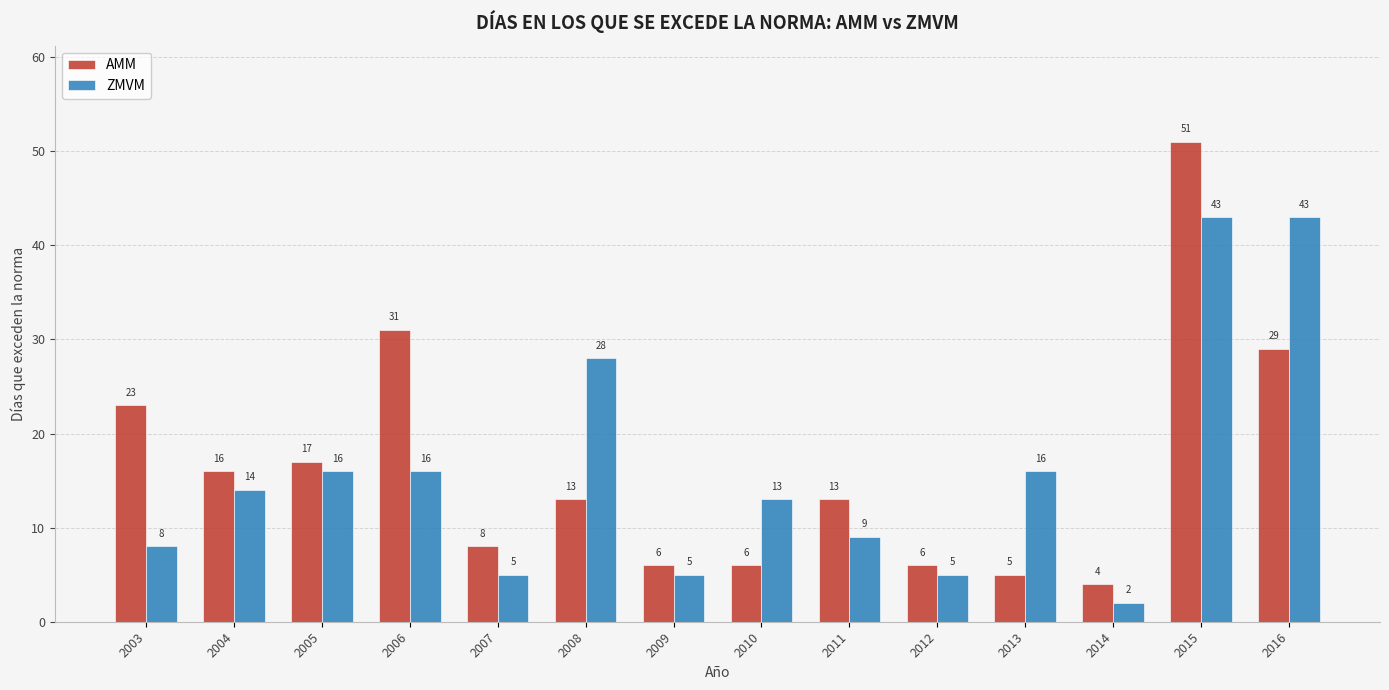

Reading left to right, what are all the values shown in this chart?

AMM: 2003=23	2004=16	2005=17	2006=31	2007=8	2008=13	2009=6	2010=6	2011=13	2012=6	2013=5	2014=4	2015=51	2016=29
ZMVM: 2003=8	2004=14	2005=16	2006=16	2007=5	2008=28	2009=5	2010=13	2011=9	2012=5	2013=16	2014=2	2015=43	2016=43